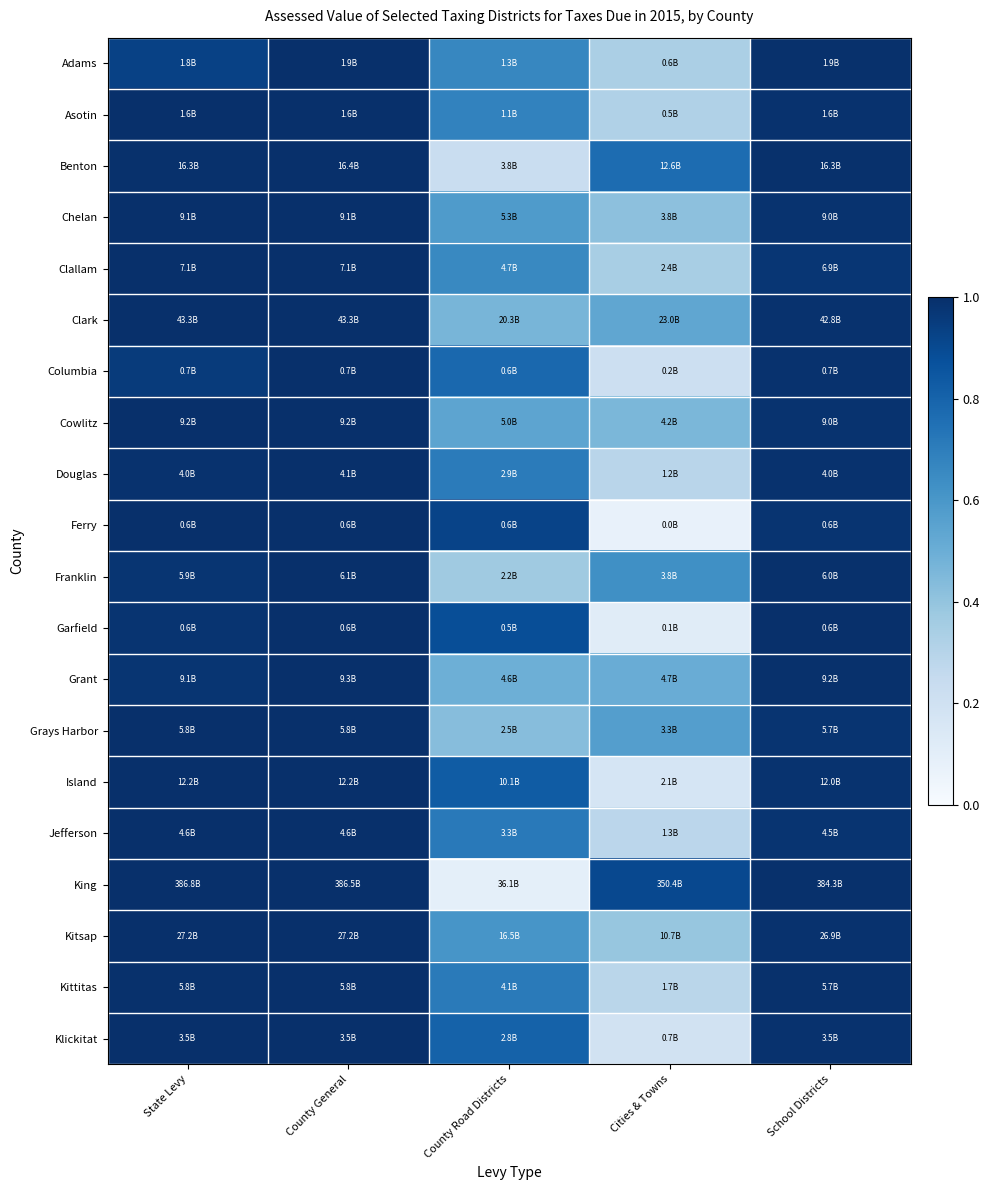

Reading right to left, extract all data points from this chart.

Adams: School Districts=1.0	Cities & Towns=0.3	County Road Districts=0.7	County General=1.0	State Levy=0.9
Asotin: School Districts=1.0	Cities & Towns=0.3	County Road Districts=0.7	County General=1.0	State Levy=1.0
Benton: School Districts=1.0	Cities & Towns=0.8	County Road Districts=0.2	County General=1.0	State Levy=1.0
Chelan: School Districts=1.0	Cities & Towns=0.4	County Road Districts=0.6	County General=1.0	State Levy=1.0
Clallam: School Districts=1.0	Cities & Towns=0.3	County Road Districts=0.7	County General=1.0	State Levy=1.0
Clark: School Districts=1.0	Cities & Towns=0.5	County Road Districts=0.5	County General=1.0	State Levy=1.0
Columbia: School Districts=1.0	Cities & Towns=0.2	County Road Districts=0.8	County General=1.0	State Levy=1.0
Cowlitz: School Districts=1.0	Cities & Towns=0.5	County Road Districts=0.5	County General=1.0	State Levy=1.0
Douglas: School Districts=1.0	Cities & Towns=0.3	County Road Districts=0.7	County General=1.0	State Levy=1.0
Ferry: School Districts=1.0	Cities & Towns=0.1	County Road Districts=0.9	County General=1.0	State Levy=1.0
Franklin: School Districts=1.0	Cities & Towns=0.6	County Road Districts=0.4	County General=1.0	State Levy=1.0
Garfield: School Districts=1.0	Cities & Towns=0.1	County Road Districts=0.9	County General=1.0	State Levy=1.0
Grant: School Districts=1.0	Cities & Towns=0.5	County Road Districts=0.5	County General=1.0	State Levy=1.0
Grays Harbor: School Districts=1.0	Cities & Towns=0.6	County Road Districts=0.4	County General=1.0	State Levy=1.0
Island: School Districts=1.0	Cities & Towns=0.2	County Road Districts=0.8	County General=1.0	State Levy=1.0
Jefferson: School Districts=1.0	Cities & Towns=0.3	County Road Districts=0.7	County General=1.0	State Levy=1.0
King: School Districts=1.0	Cities & Towns=0.9	County Road Districts=0.1	County General=1.0	State Levy=1.0
Kitsap: School Districts=1.0	Cities & Towns=0.4	County Road Districts=0.6	County General=1.0	State Levy=1.0
Kittitas: School Districts=1.0	Cities & Towns=0.3	County Road Districts=0.7	County General=1.0	State Levy=1.0
Klickitat: School Districts=1.0	Cities & Towns=0.2	County Road Districts=0.8	County General=1.0	State Levy=1.0